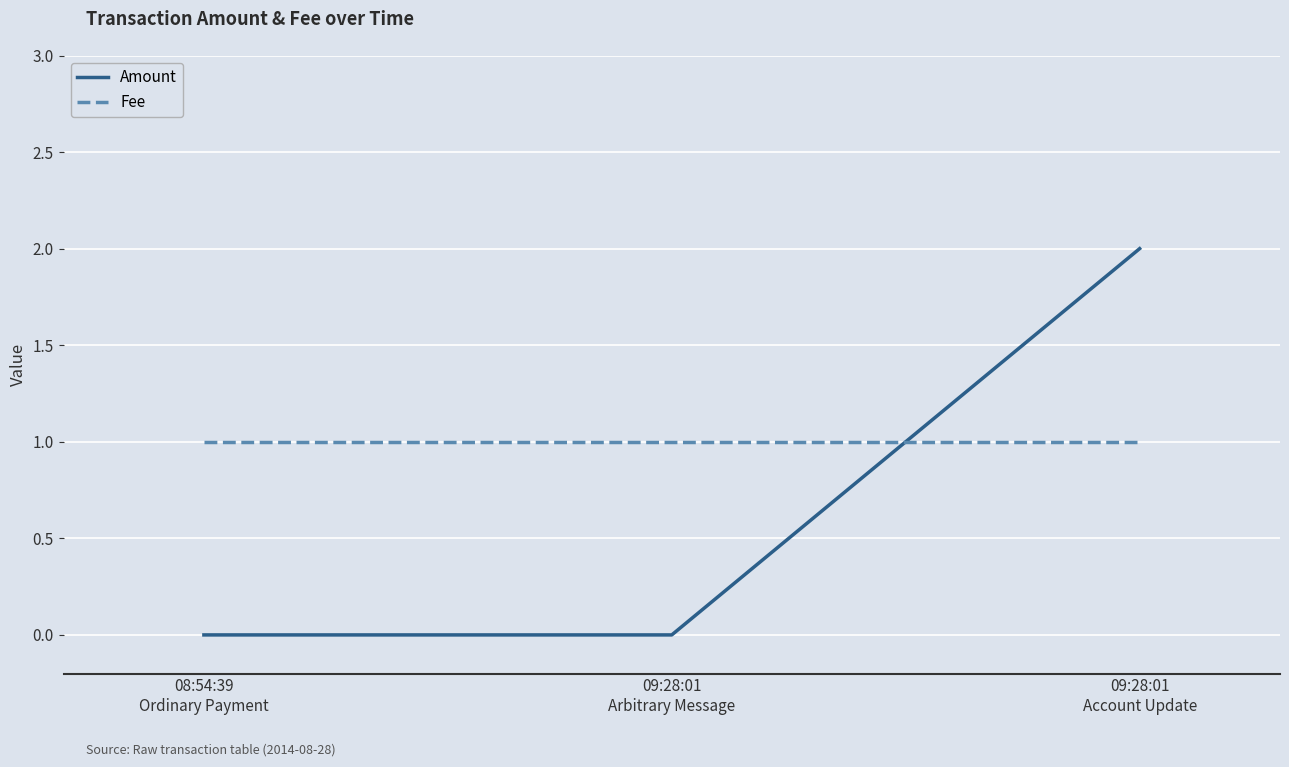

Rank the series at 09:28:01
Account Update from highest to lowest value.

Amount, Fee